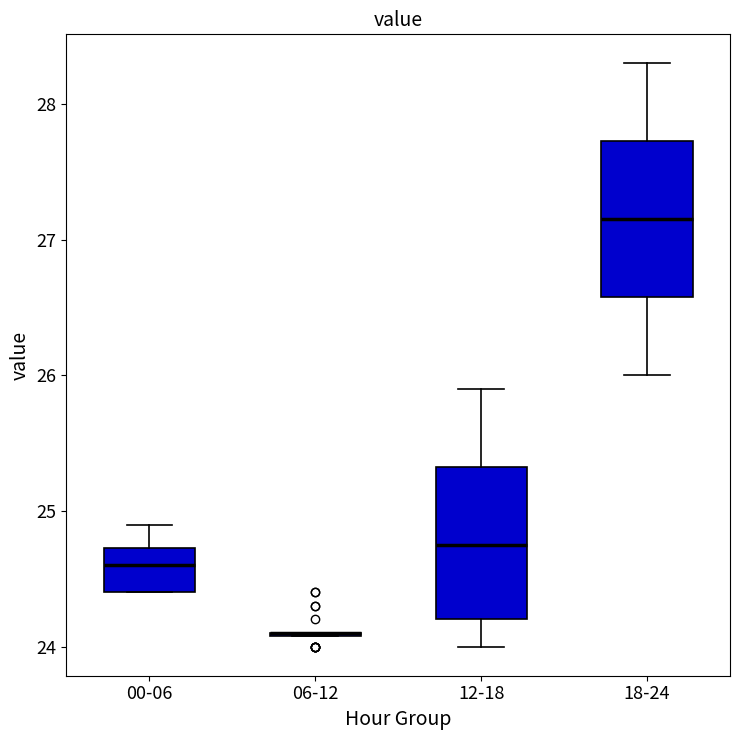

Reading left to right, read every box against the y-axis: the position of its median line, the range the box covers, and the ends of its whiskers. The values are not printed on the chart, so give them approximately, as read against the axis.

00-06: median 24.6, box 24.4 to 24.7, whiskers 24.4 to 24.9
06-12: box collapsed to a line at 24.1, whiskers 24.1 to 24.1
12-18: median 24.8, box 24.2 to 25.3, whiskers 24.0 to 25.9
18-24: median 27.2, box 26.6 to 27.7, whiskers 26.0 to 28.3